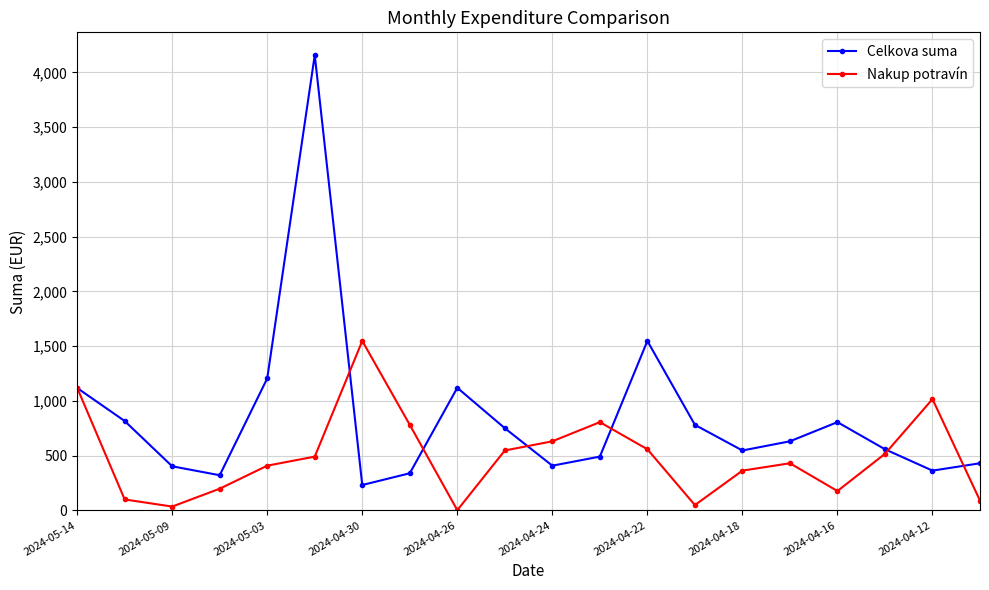

Which series has the largest range (max minus min)?

Celkova suma